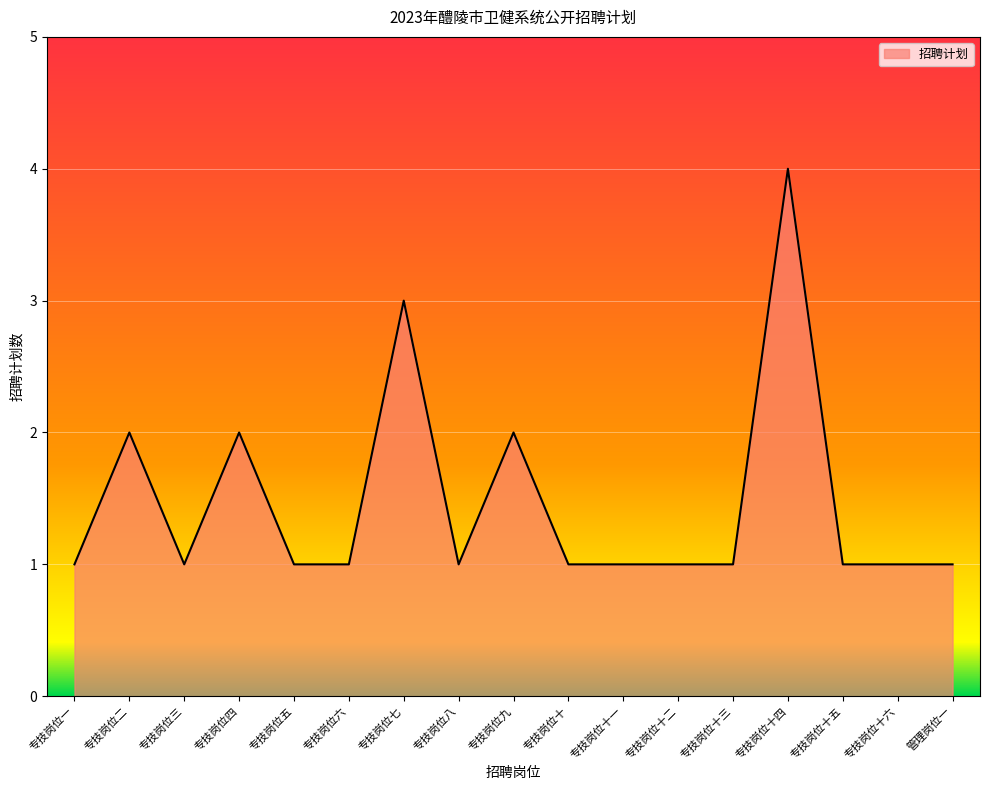

What position from the left is 专技岗位十三?

13